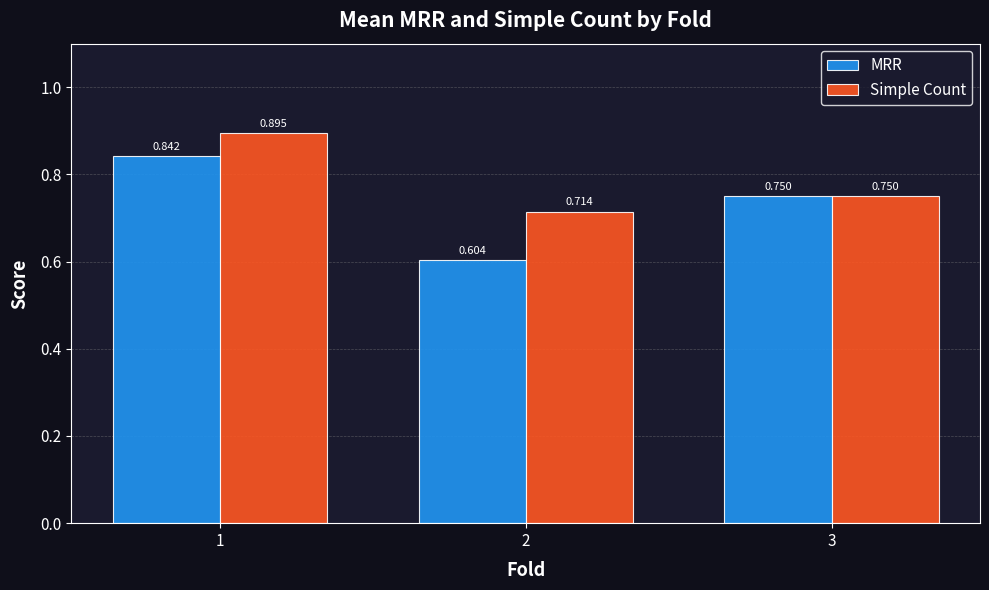

Which label corresponds to the largest value in the chart?

1